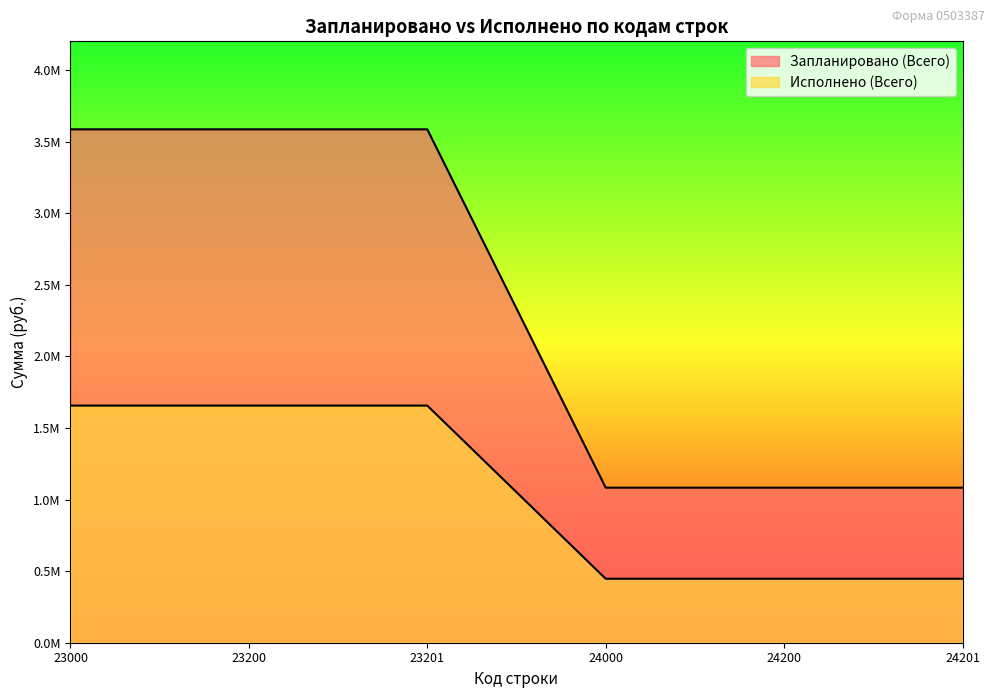

True or false: Исполнено (Всего) and Запланировано (Всего) intersect in this chart.

False